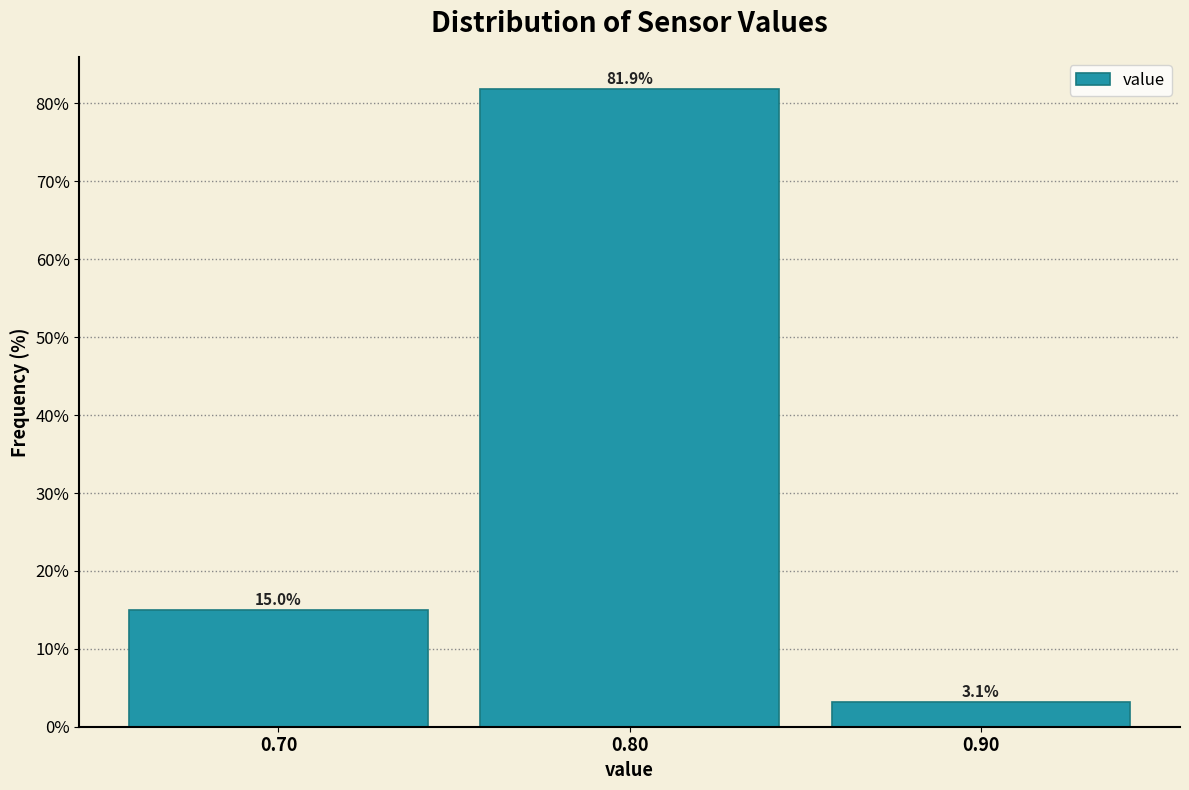

Reading left to right, list every bar in this chart as the range it spans on the x-axis followed by its height.

0.65 to 0.75: 15.0
0.75 to 0.85: 81.9
0.85 to 0.95: 3.1